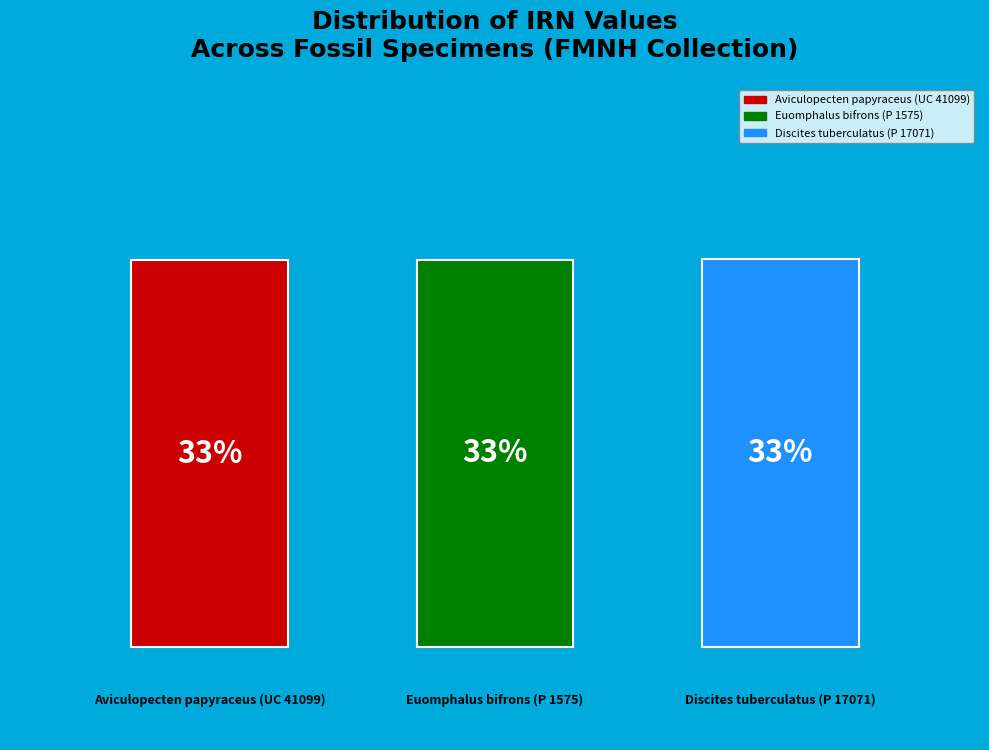

Which slice is the smallest?

Aviculopecten papyraceus (UC 41099)